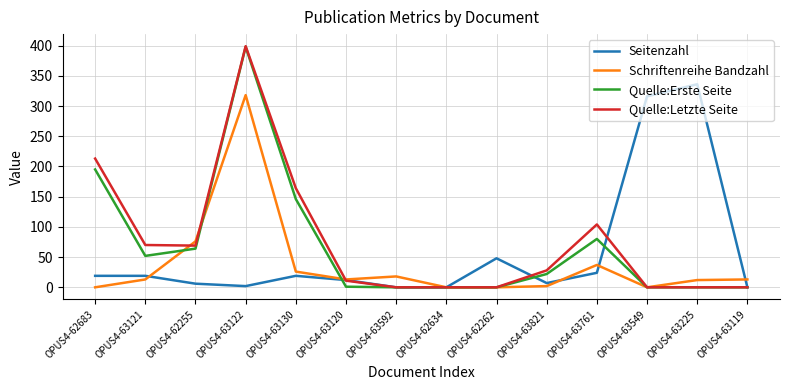

The Schriftenreihe Bandzahl series shows 16 at OPUS4-63761. True or false?

False